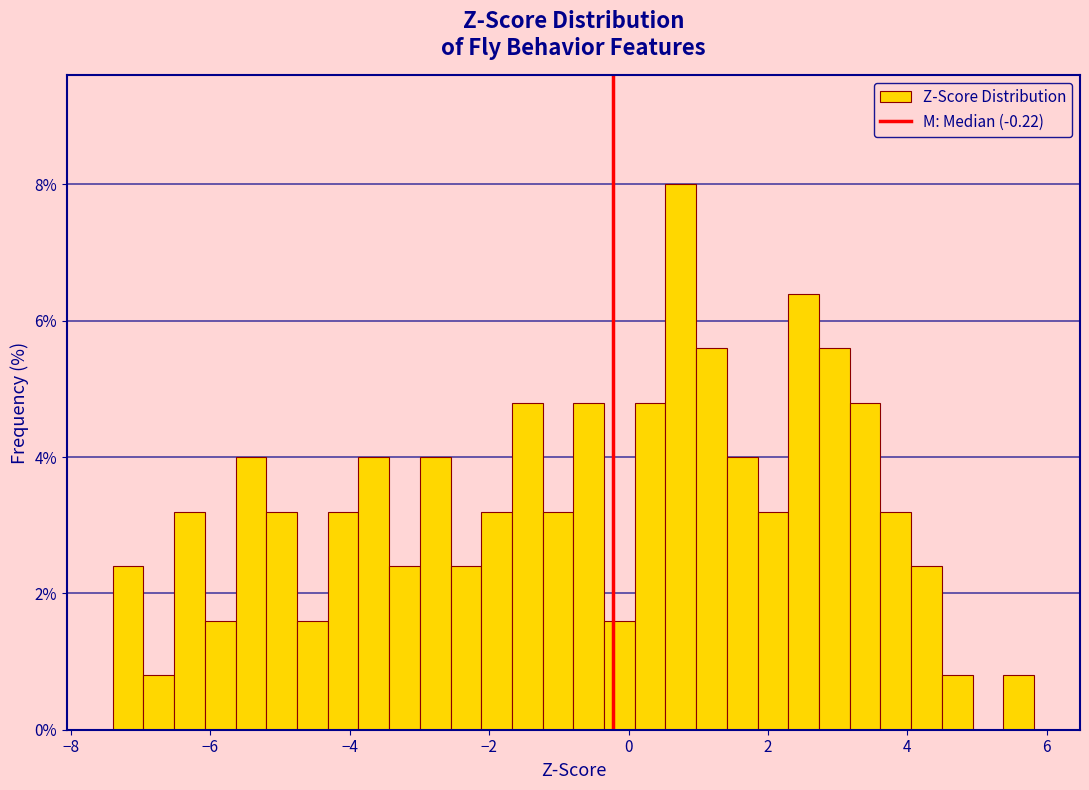

Around what value on the x-axis is the tallest bar? Give the approximate position of its centre, as read against the axis.

0.8